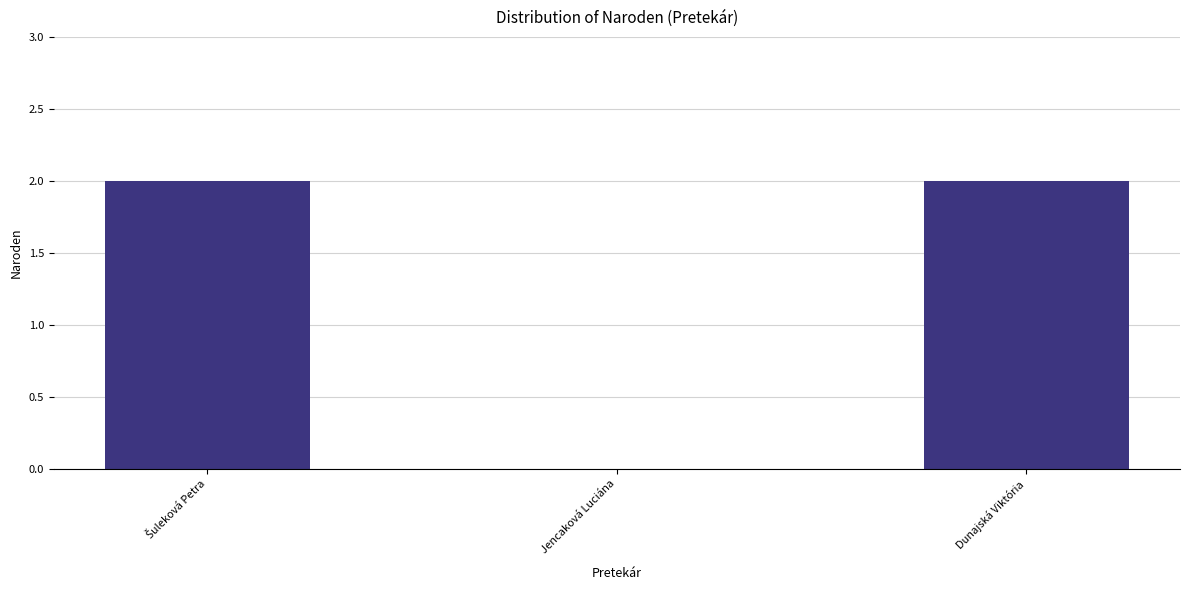

What is the change in value from Jencaková Luciána to Dunajská Viktória?

+2